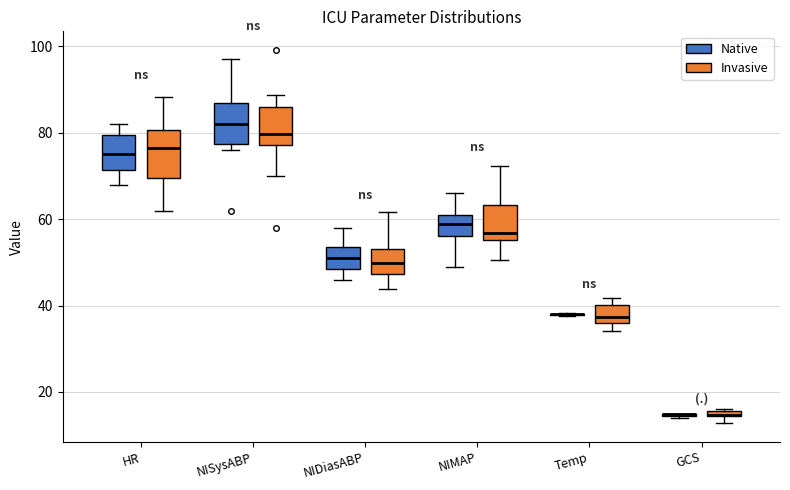

Where does the lower whisker of the box for HR (Invasive) end on the y-axis? The values are not printed on the chart, so give them approximately, as read against the axis.

62